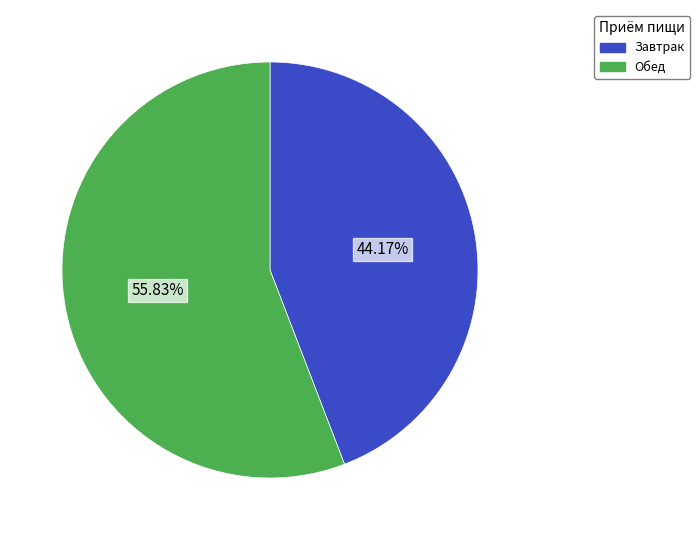

How many slices are in this pie chart?

2